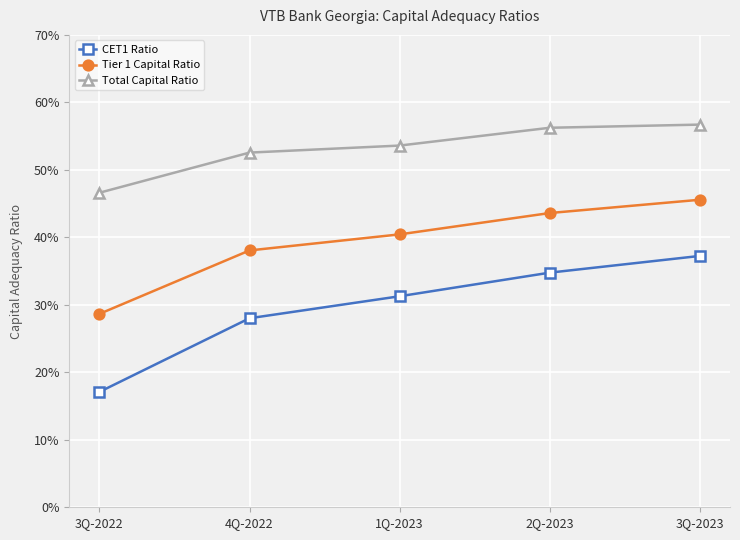

True or false: Tier 1 Capital Ratio and CET1 Ratio cross at least once.

False